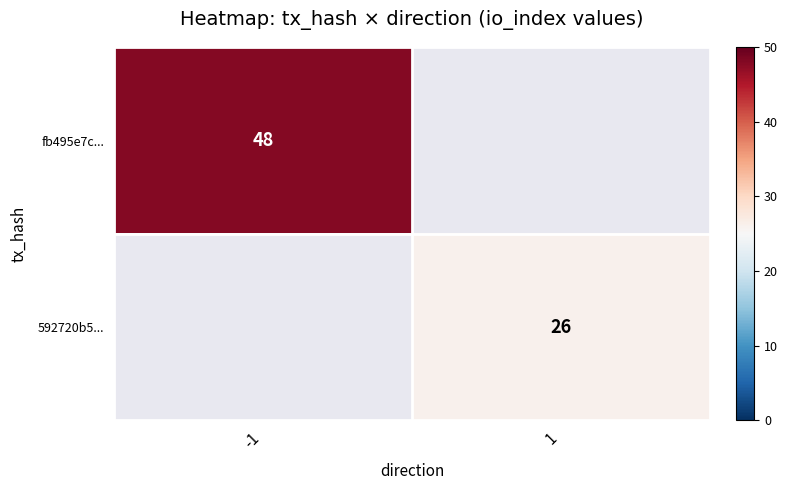

Is the value of fb495e7c... at -1 greater than the value of 592720b5... at 1?

Yes